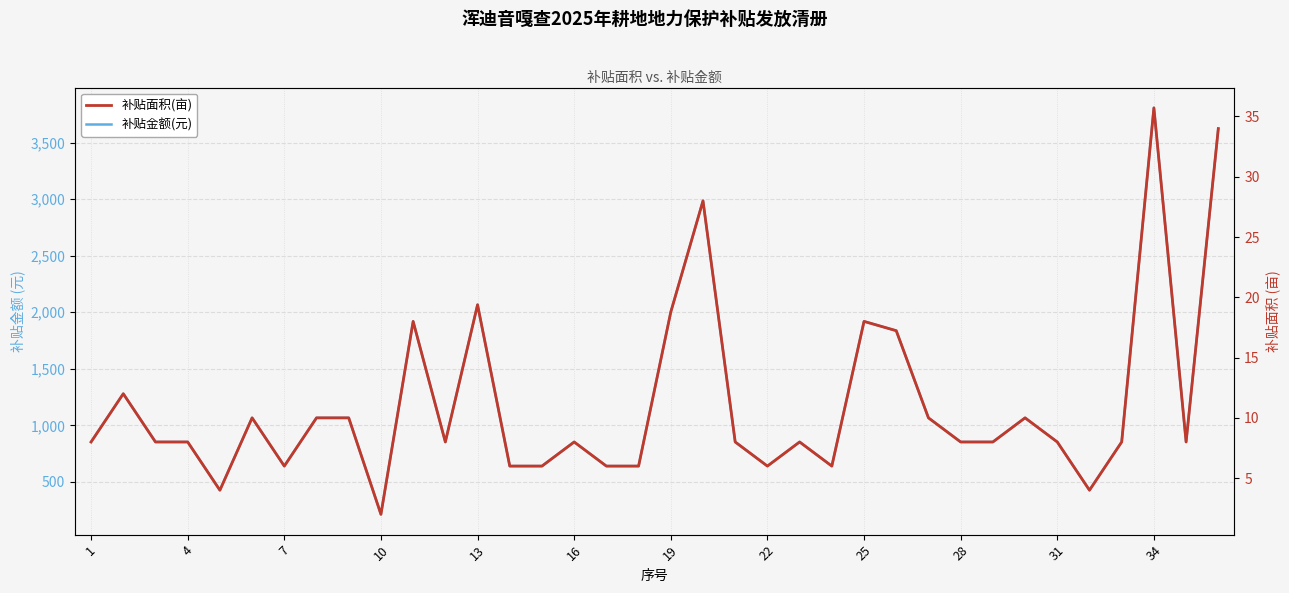

What is the minimum value for 补贴面积(亩)?

2.0